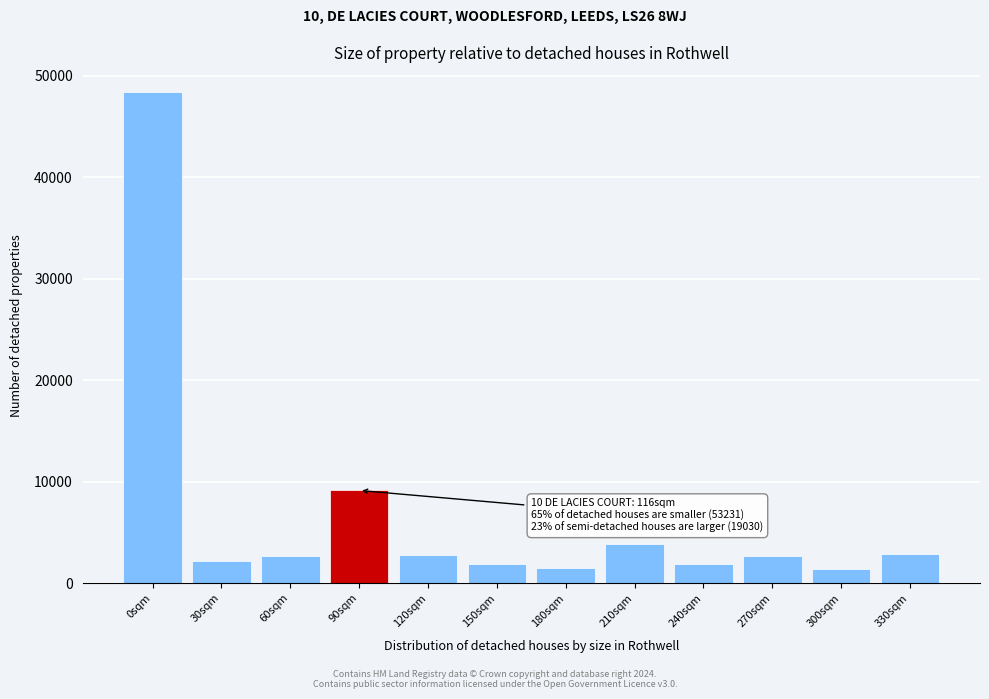

What is the minimum value shown in the chart?

1410